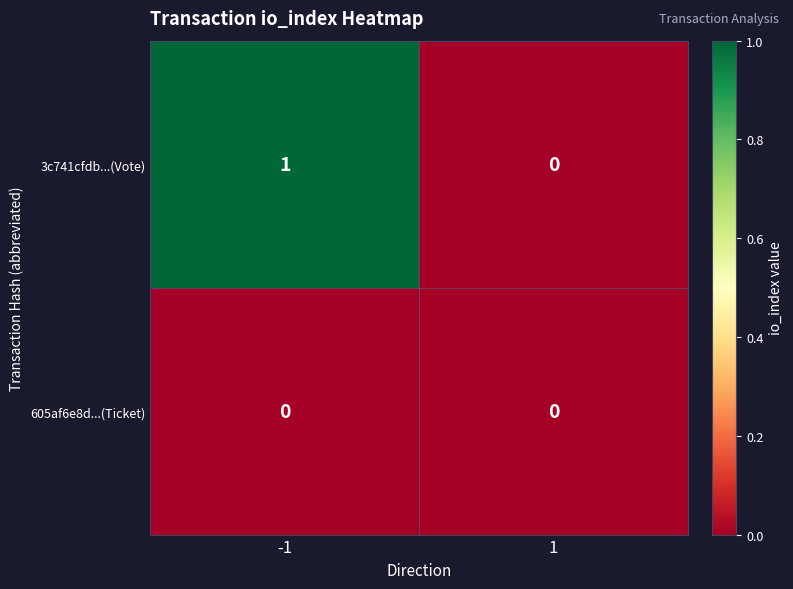

Which series has the widest spread of values?

3c741cfdb...(Vote)